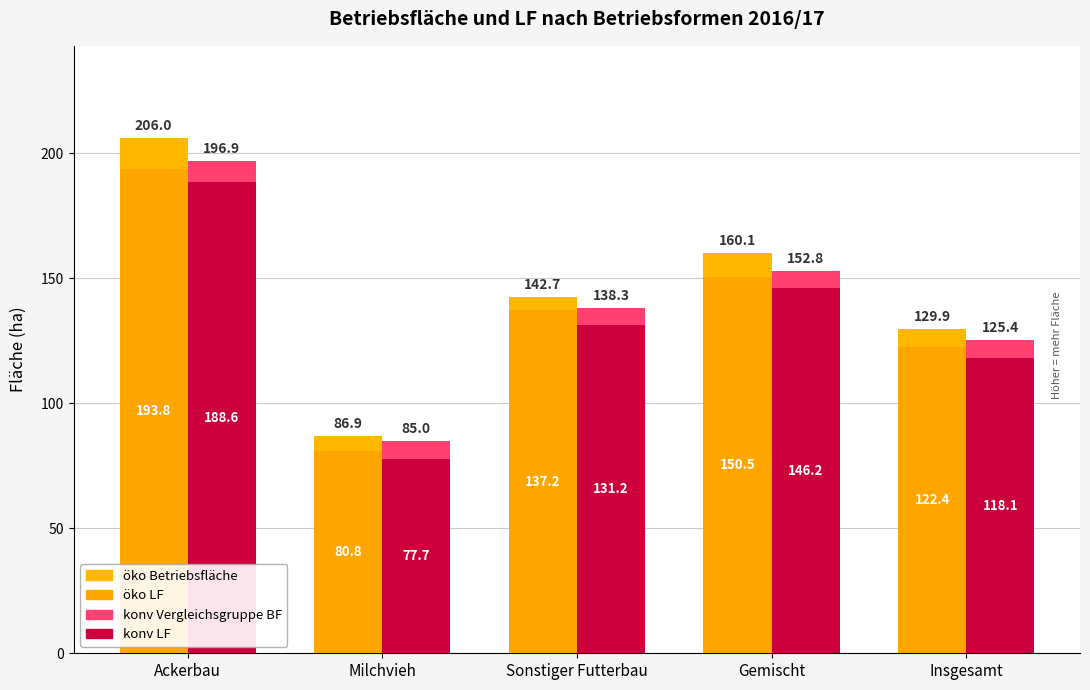

Reading left to right, what are all the values shown in this chart?

öko Betriebsfläche: 206.0	86.9	142.7	160.1	129.9
öko LF: 193.8	80.8	137.2	150.5	122.4
konv Vergleichsgruppe BF: 196.9	85.0	138.3	152.8	125.4
konv LF: 188.6	77.7	131.2	146.2	118.1